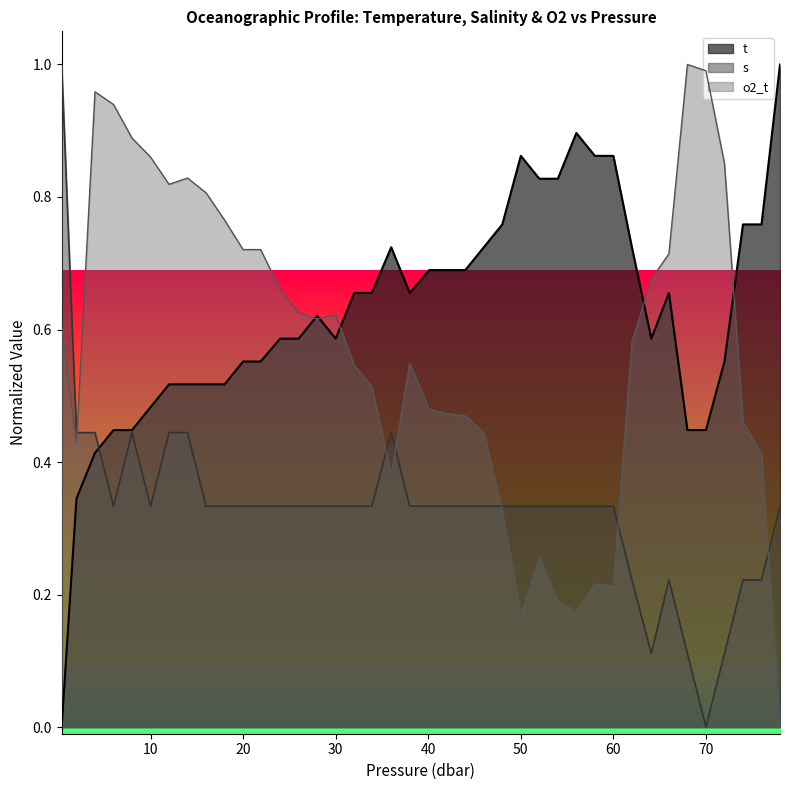

What is the label of the 23rd point from the left?

44.0